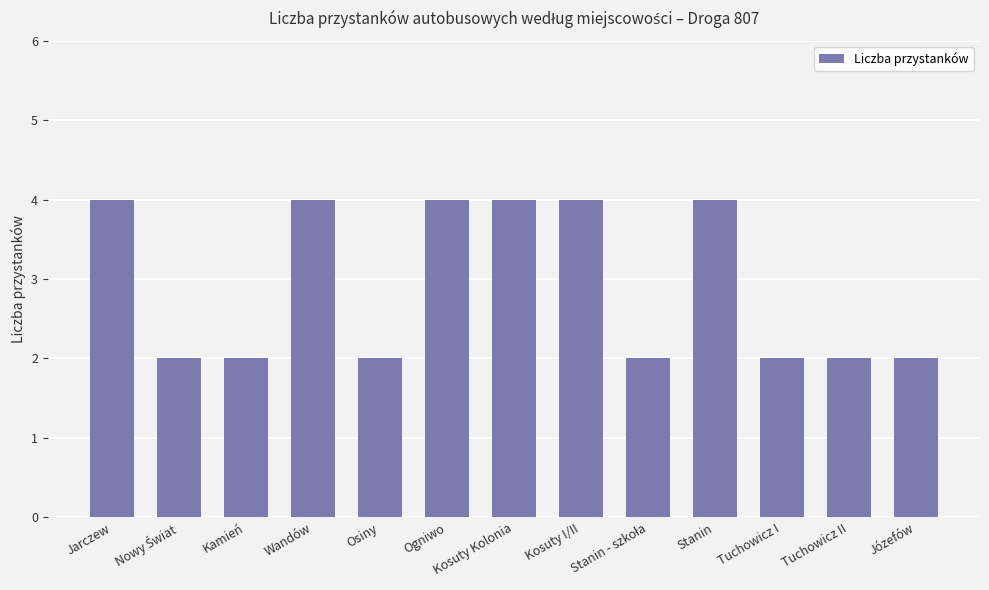

Which has a higher value, Kamień or Ogniwo?

Ogniwo